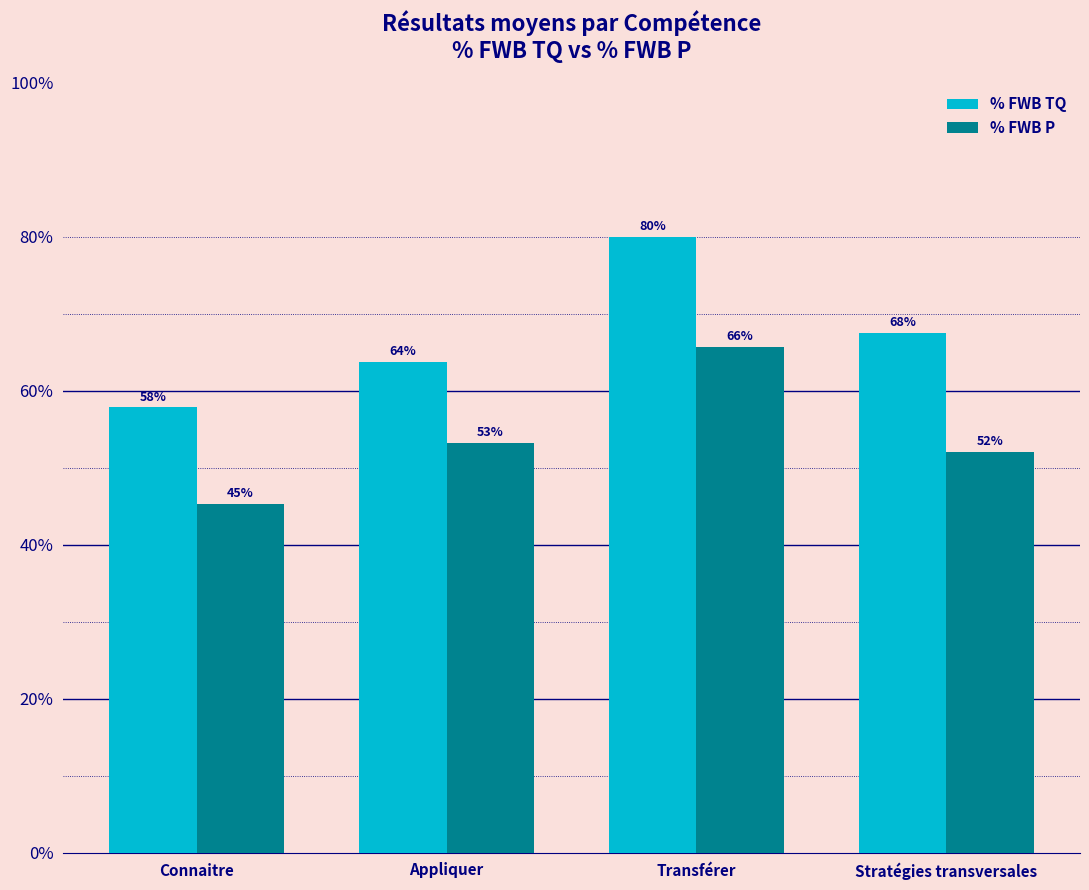

The value of % FWB TQ at Appliquer is 35.2. True or false?

False